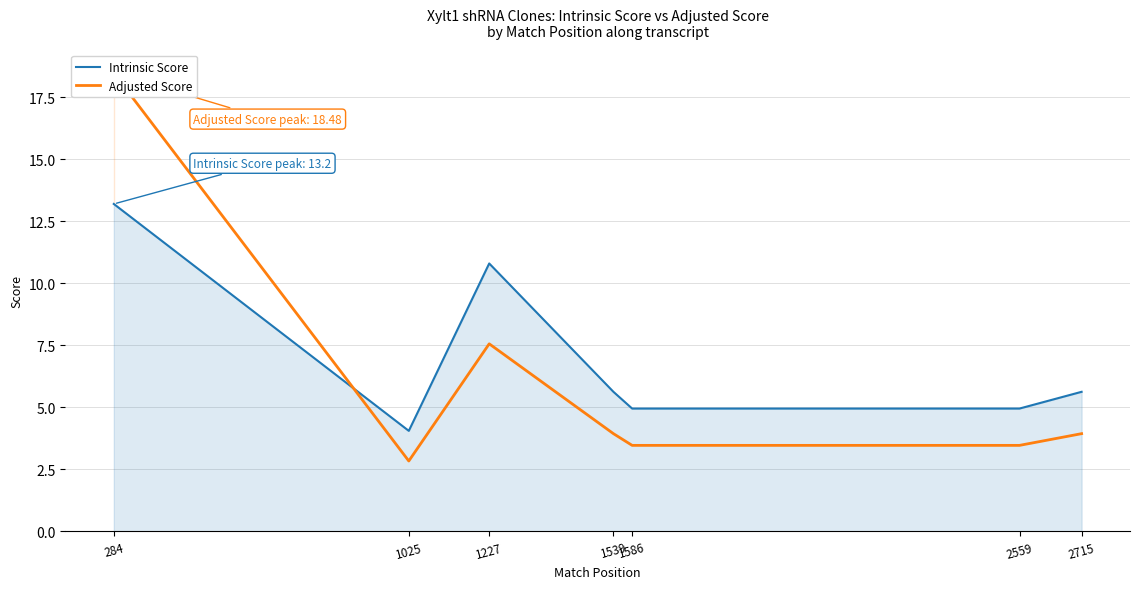

What is the difference between the second highest and minimum values in the Adjusted Score series?

4.7